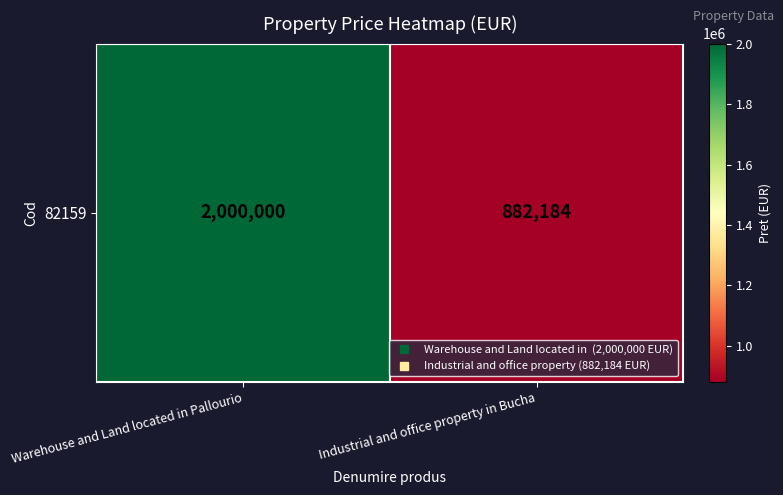

Reading right to left, extract all data points from this chart.

Industrial and office property in Bucha=882184	Warehouse and Land located in Pallourio=2000000